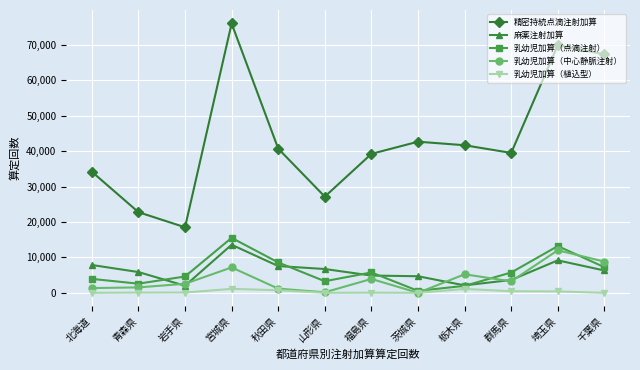

What is the difference between the highest and lowest values at 宮城県?

74917